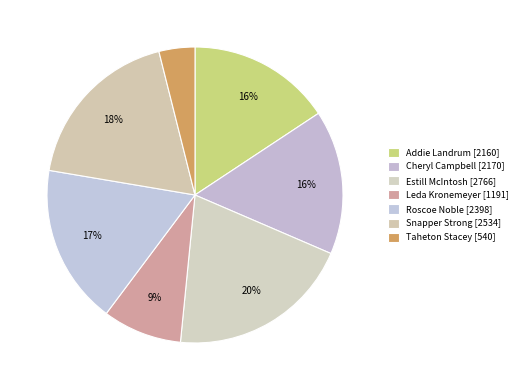

How many segments does this pie chart have?

7